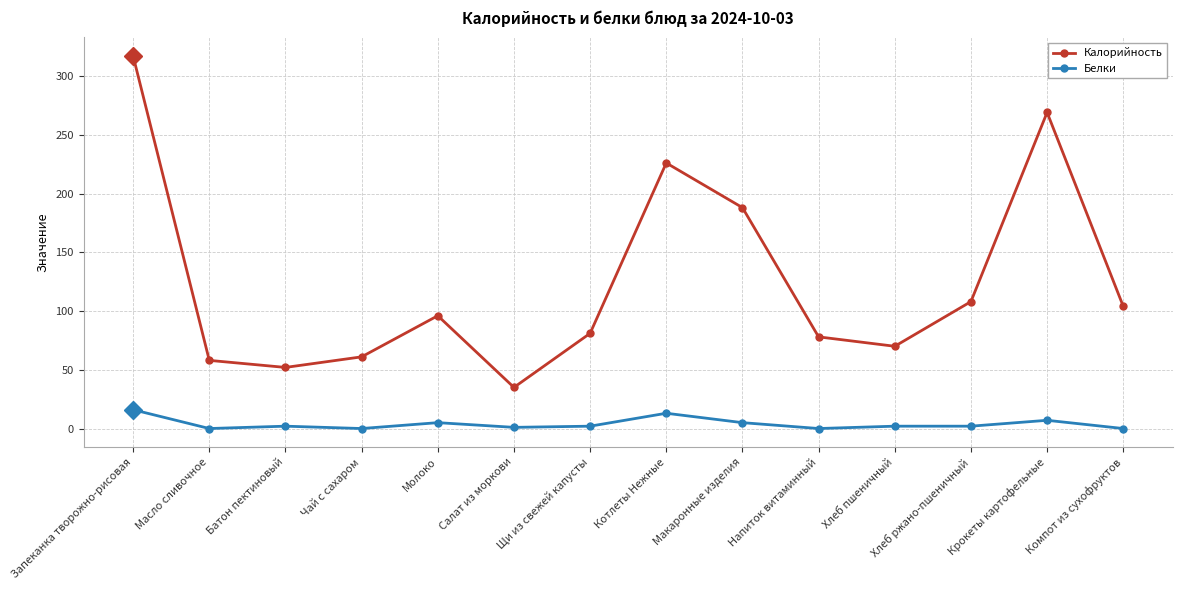

At which label is Калорийность closest to 176?

Макаронные изделия